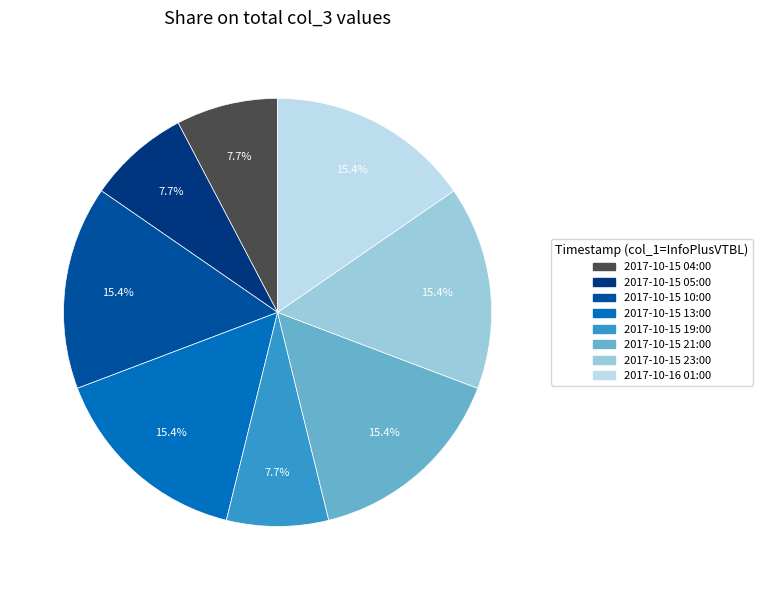

Does any single category account for the majority?

No